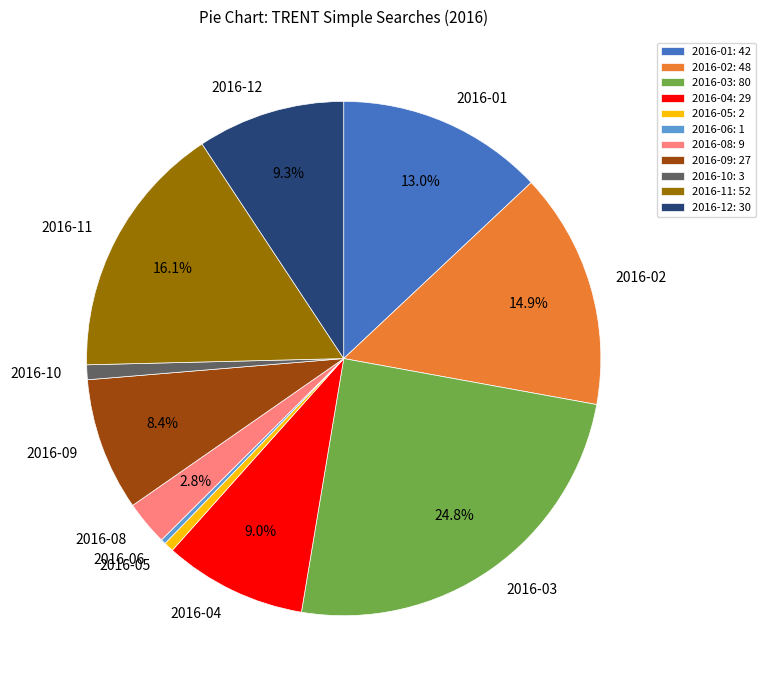

Does 2016-11 represent more than half of the total?

No